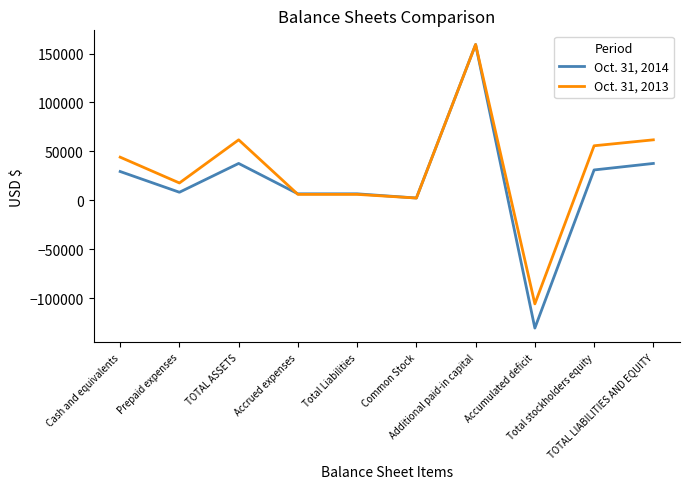

Which series has the largest range (max minus min)?

Oct. 31, 2014